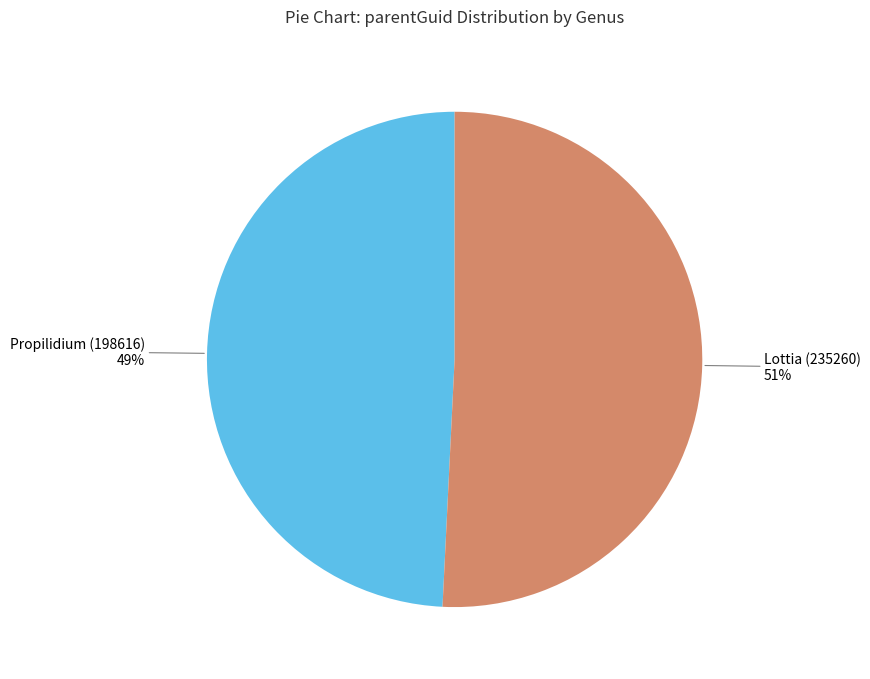

Count the number of slices in the pie.

2